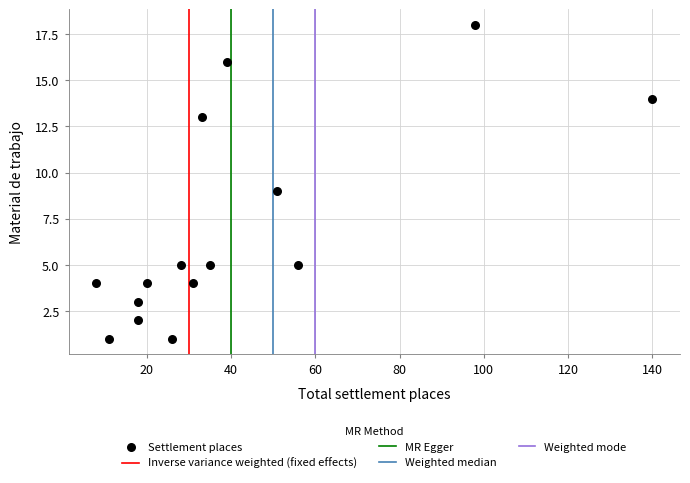

What is the range of X values (max minus min)?

132